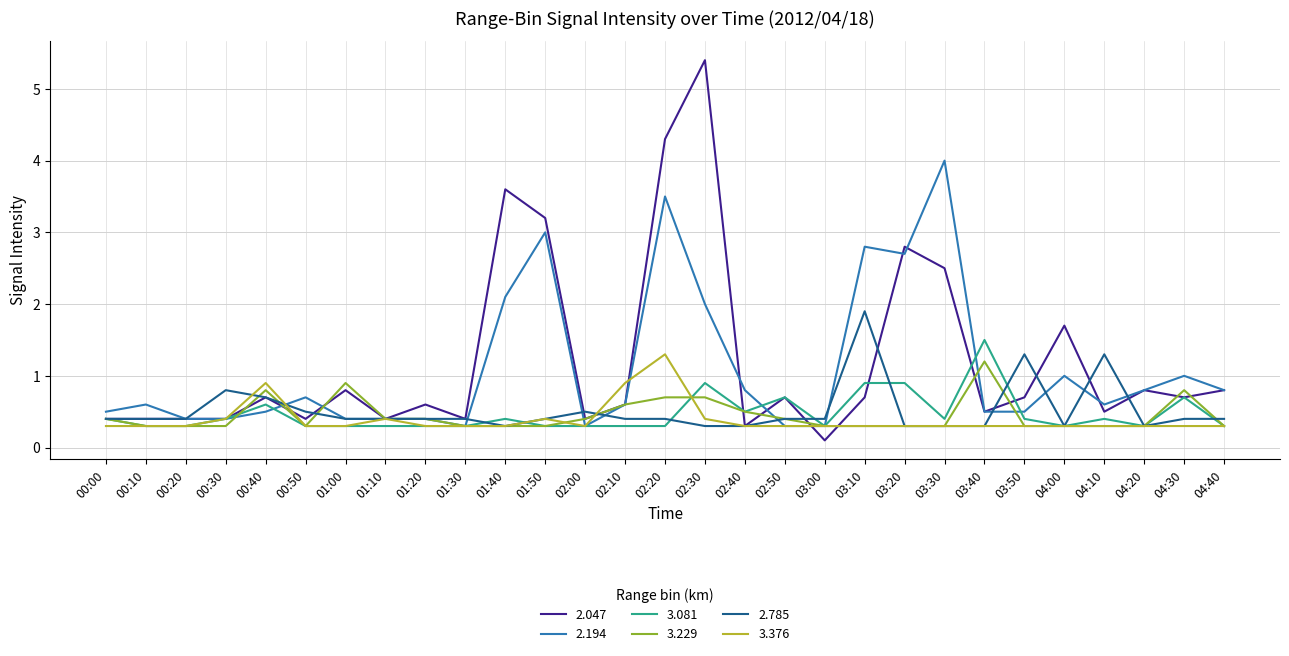

What is the sum of all 2.047 values?

35.2